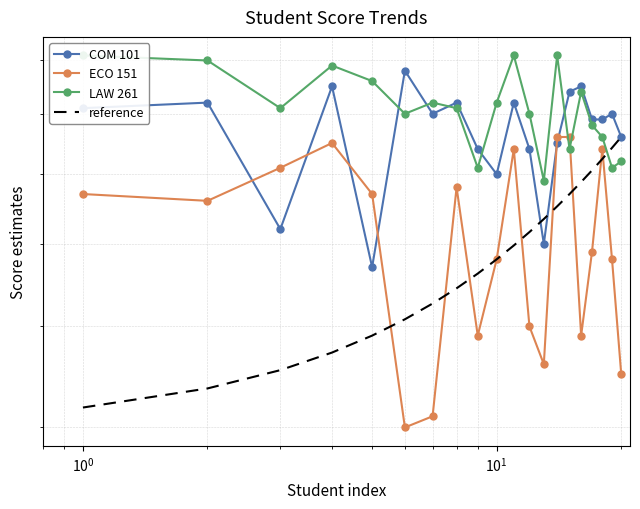

Reading right to left, list all the values displayed in this chart.

COM 101: 7.6	8.0	7.9	7.9	8.5	8.4	7.5	6.0	7.4	8.2	7.0	7.4	8.2	8.0	8.8	5.7	8.5	6.2	8.2	8.1
ECO 151: 4.5	5.8	7.4	5.9	4.9	7.6	7.6	4.6	5.0	7.4	5.8	4.9	6.8	4.1	4.0	6.7	7.5	7.1	6.6	6.7
LAW 261: 7.2	7.1	7.6	7.8	8.4	7.4	9.1	6.9	8.0	9.1	8.2	7.1	8.1	8.2	8.0	8.6	8.9	8.1	9.0	9.1
reference: 7.6	7.4	7.2	7.1	6.9	6.7	6.5	6.3	6.2	6.0	5.8	5.6	5.4	5.3	5.1	4.9	4.7	4.5	4.4	4.2